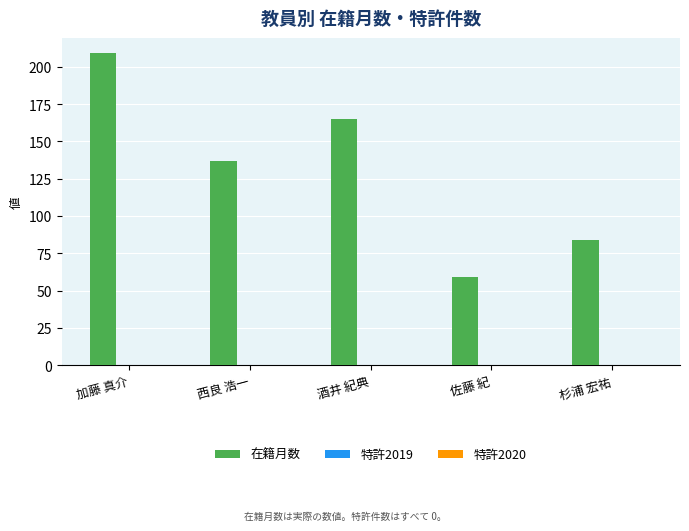

What is the label of the 1st bar from the right?

杉浦 宏祐